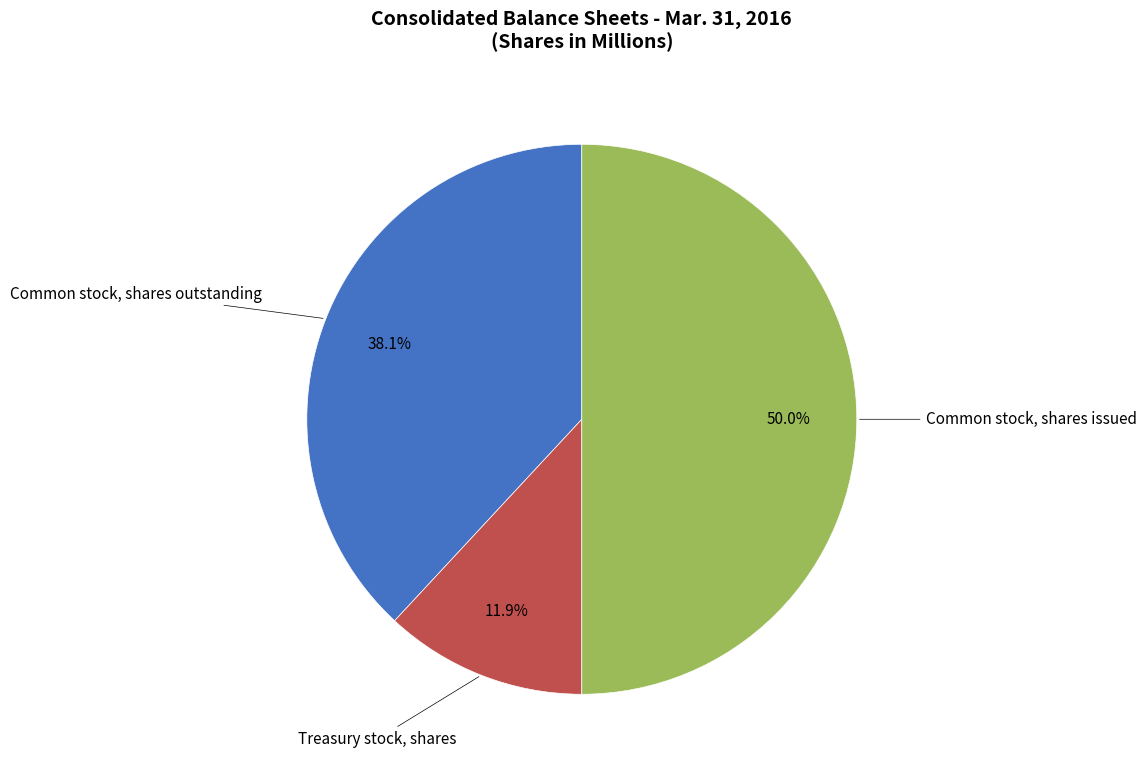

Rank the categories by value from highest to lowest.

Common stock, shares issued, Common stock, shares outstanding, Treasury stock, shares